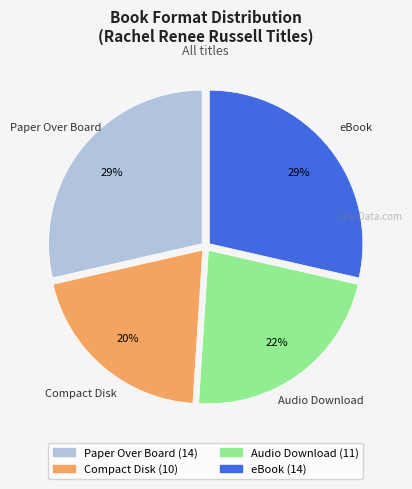

To the nearest percent, what is the average slice percentage?

25%